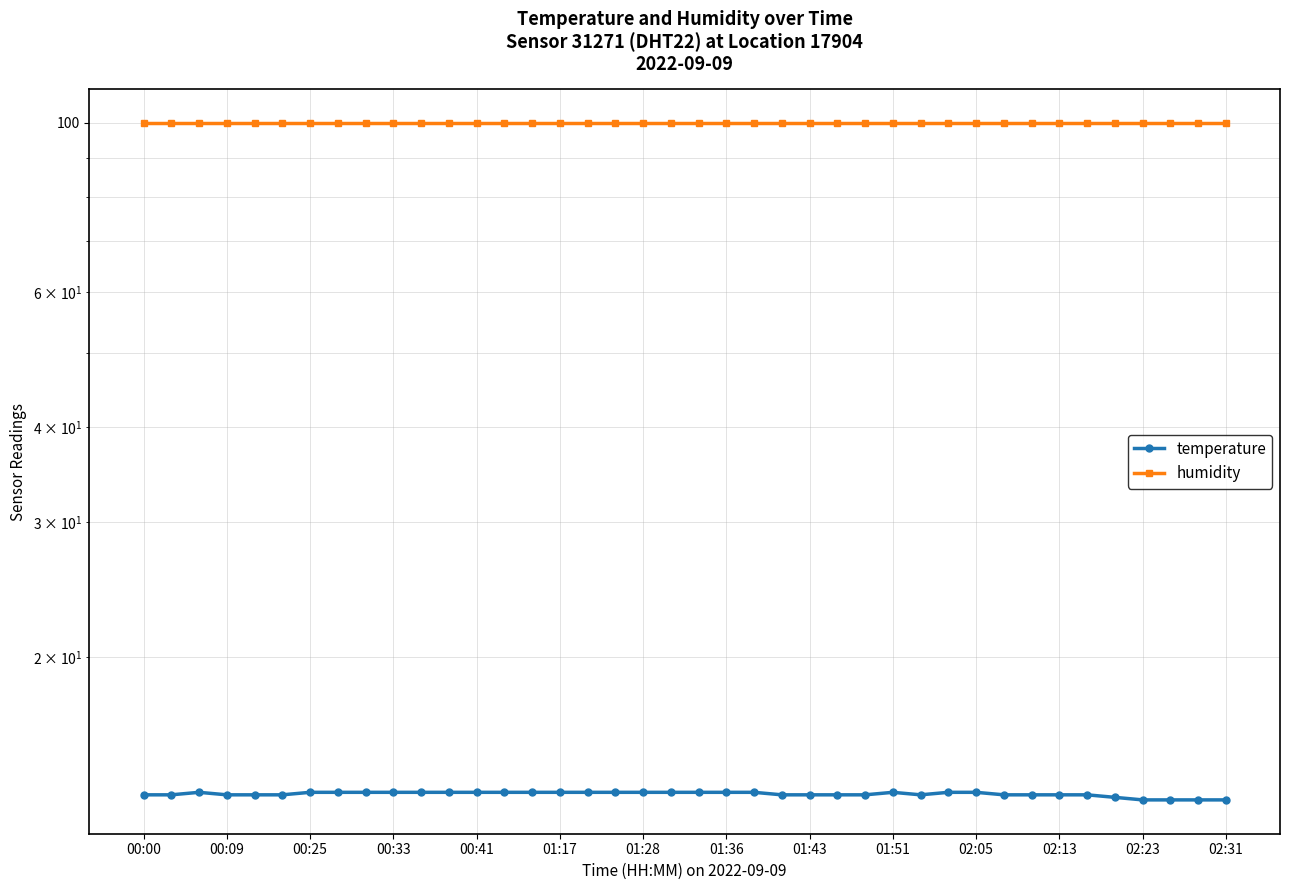

What is the spread (max minus min) of values at 00:09?

86.7